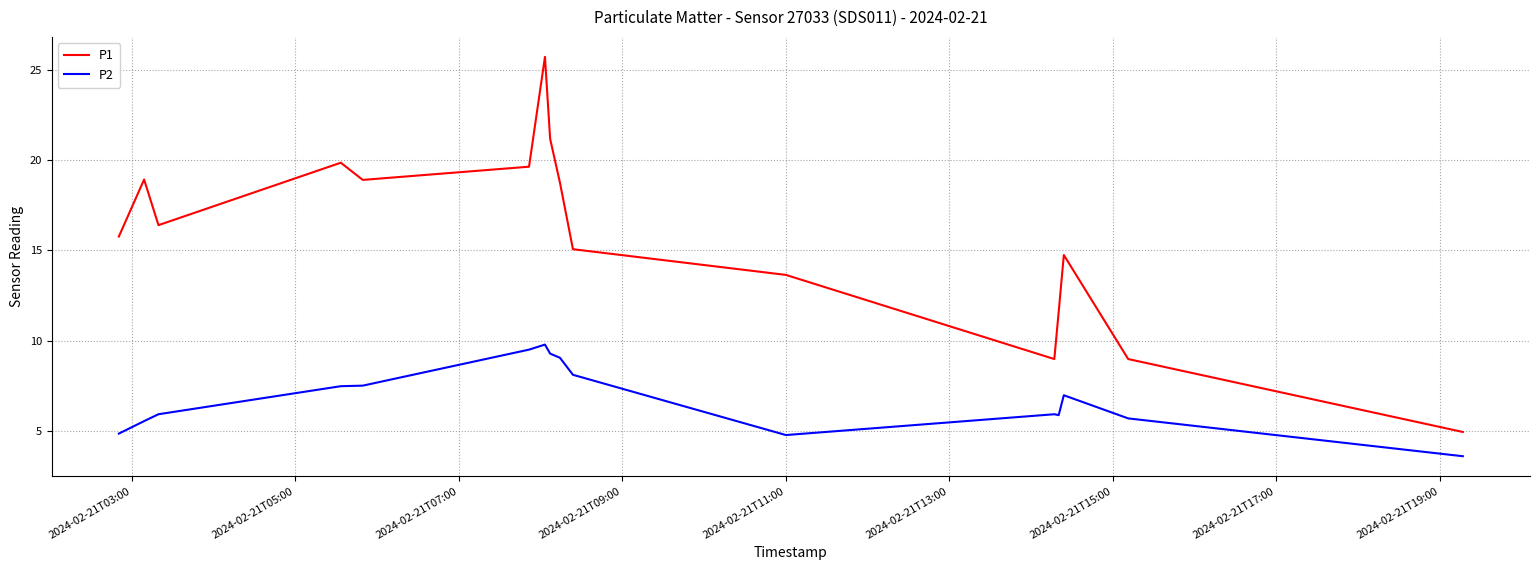

True or false: P2 and P1 intersect in this chart.

False